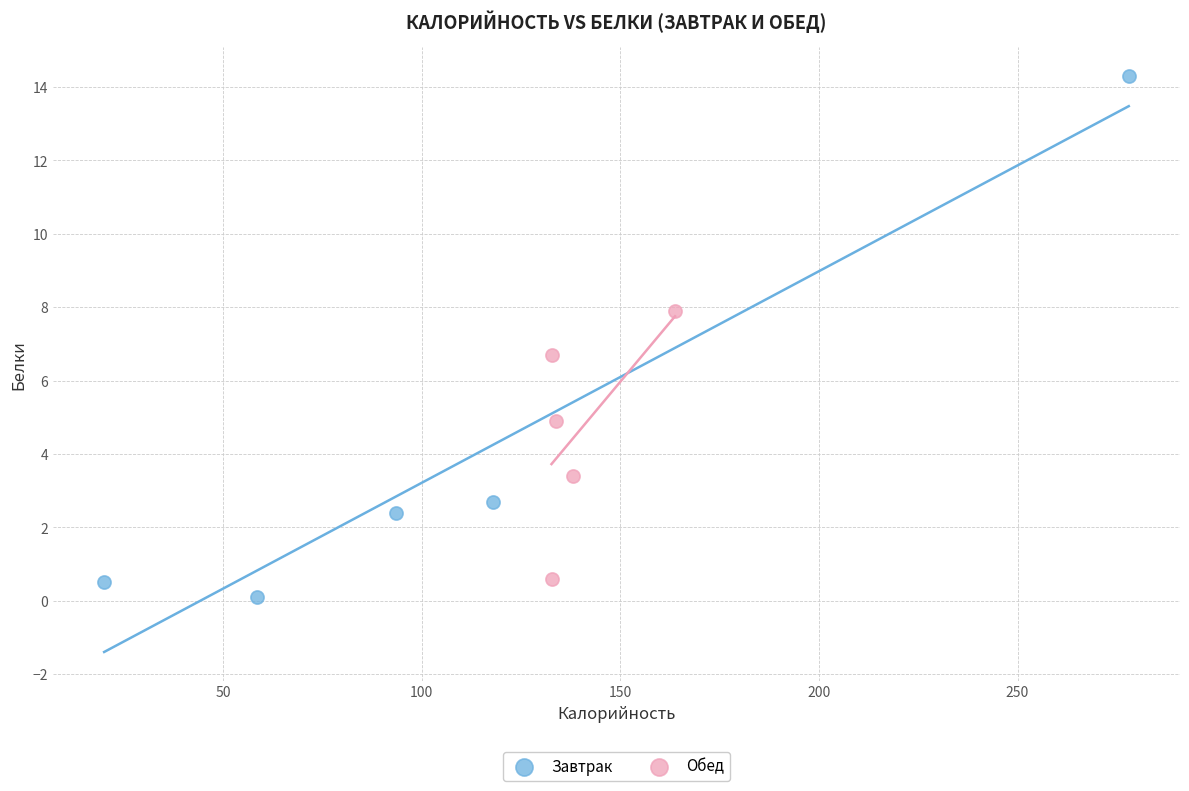

Which series contains the highest Y value?

Завтрак